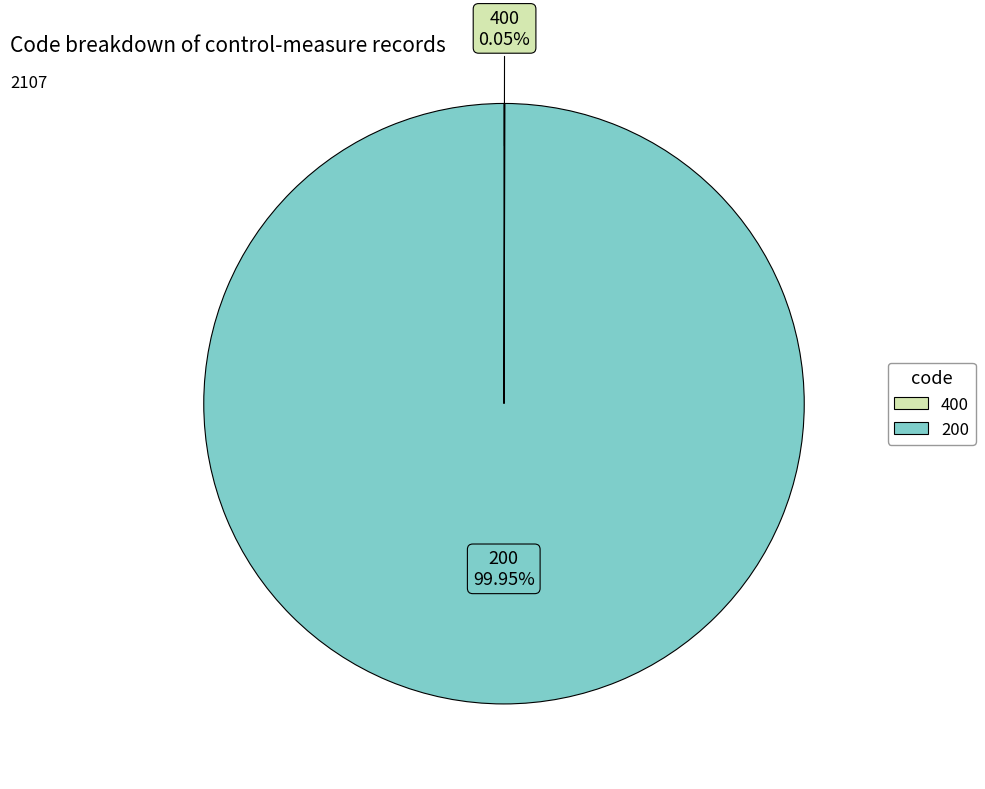

Which slice is the largest?

200